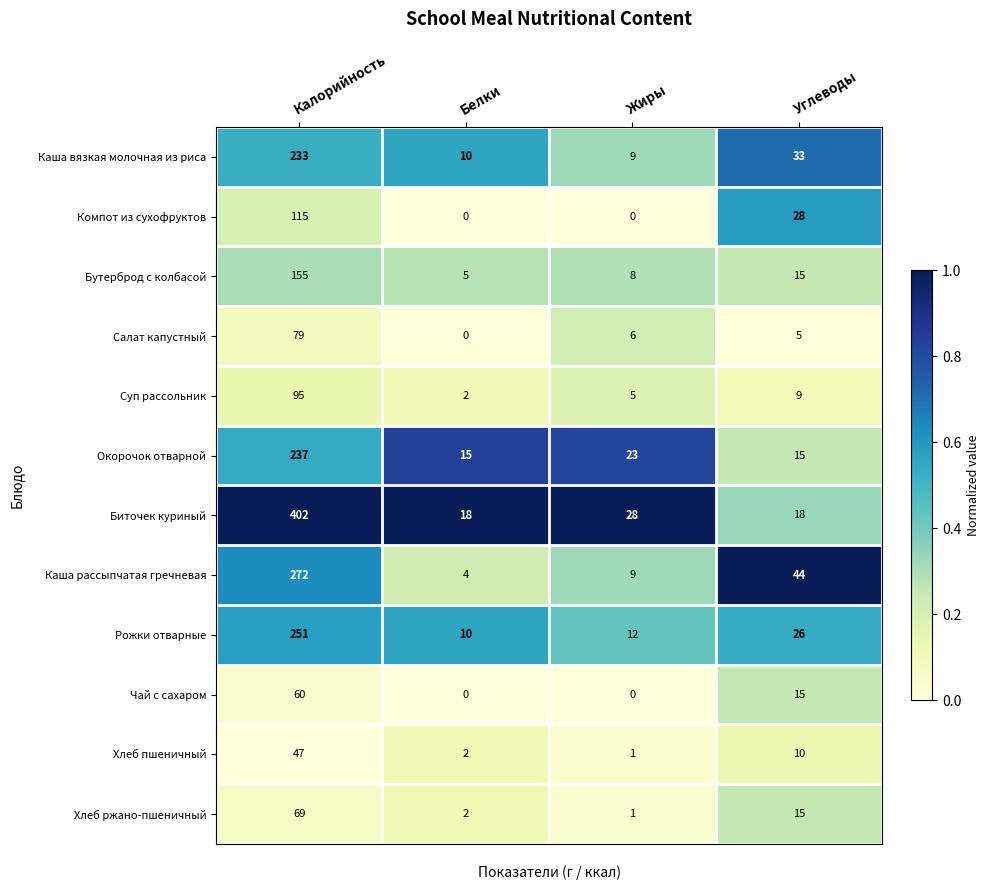

Where is Салат капустный nearest to the value 39?

Жиры